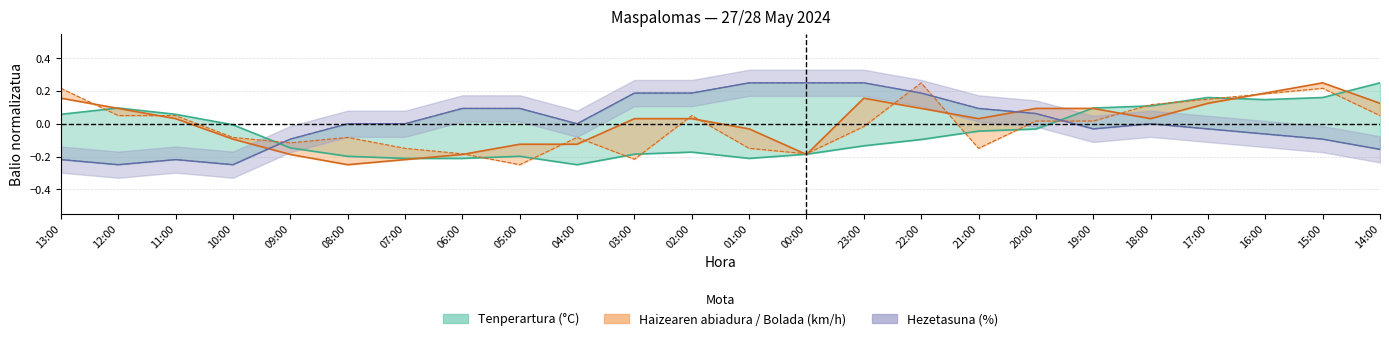

True or false: Bolada (km/h) has a value of 0.1 at 12:00.

True